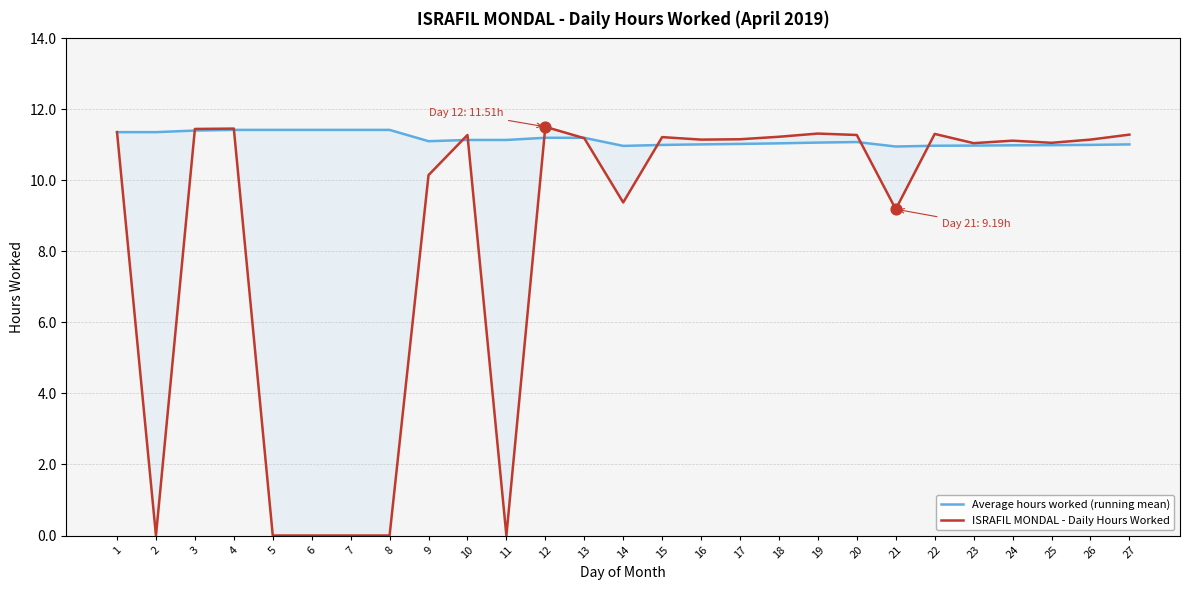

At which category is the sum across all series the highest?

4